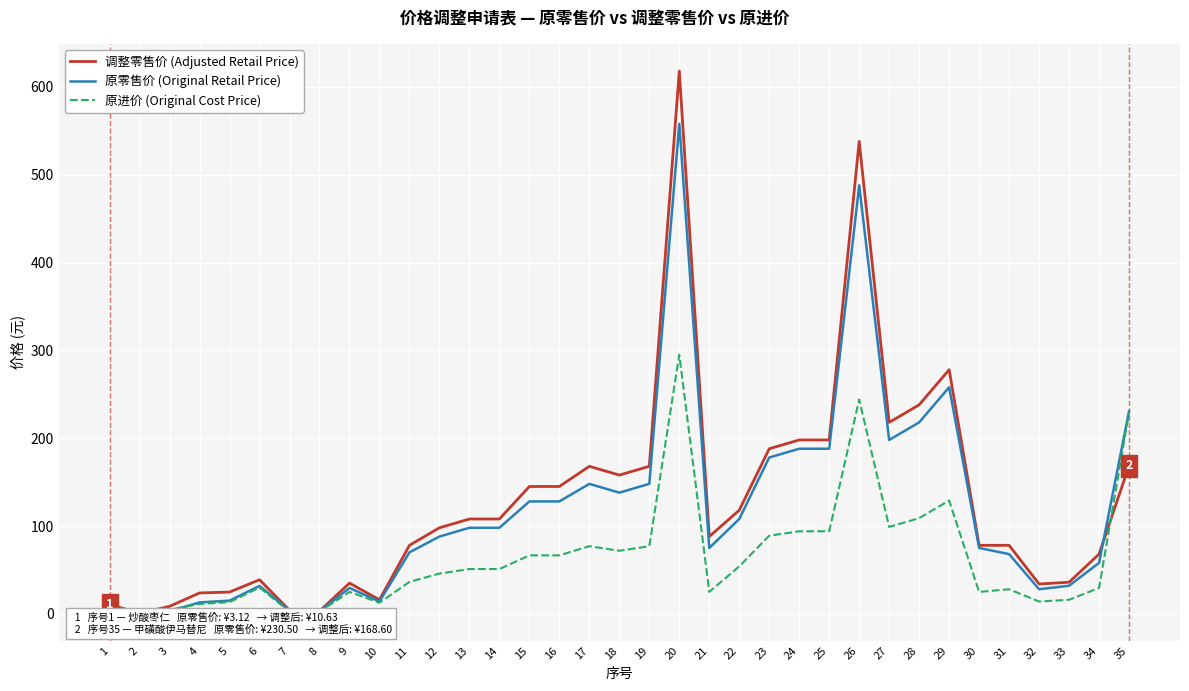

Is it true that 调整零售价 (Adjusted Retail Price) equals 145.0 at 16?

True